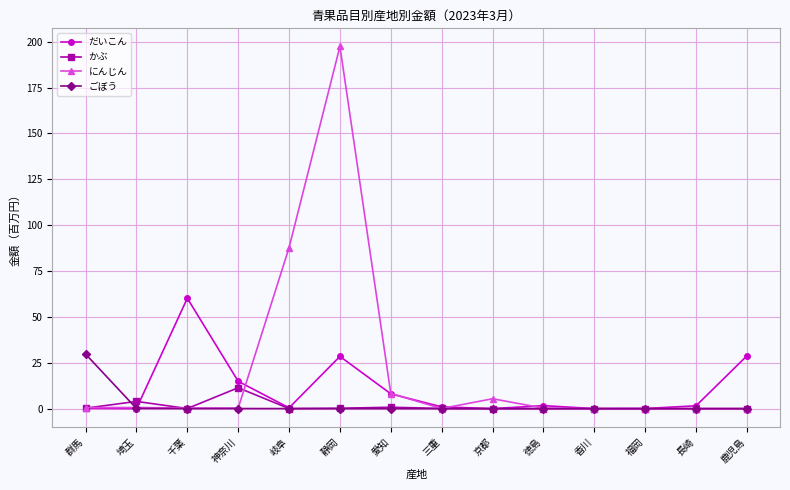

Rank the series by their maximum value, from highest to lowest.

にんじん, だいこん, ごぼう, かぶ